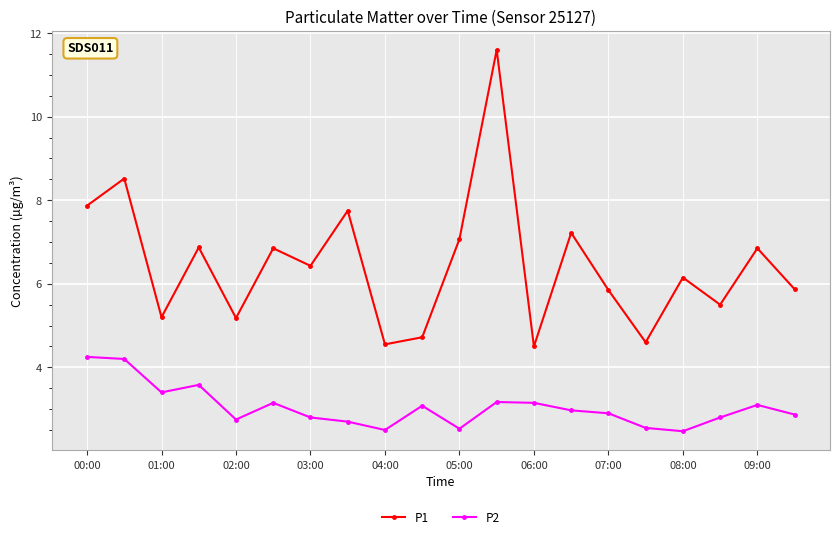

What is the difference between the maximum and minimum values in the P2 series?

1.8